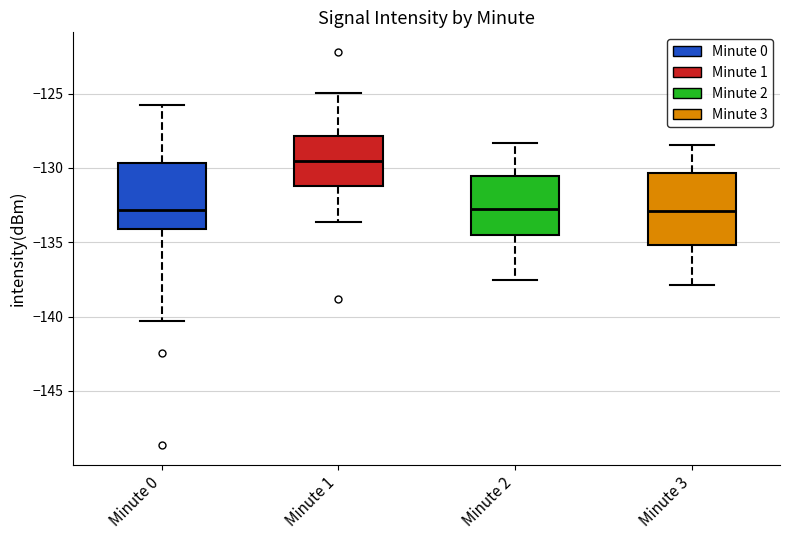

Where is the upper edge of the box for Minute 0 on the y-axis? The values are not printed on the chart, so give them approximately, as read against the axis.

-129.5